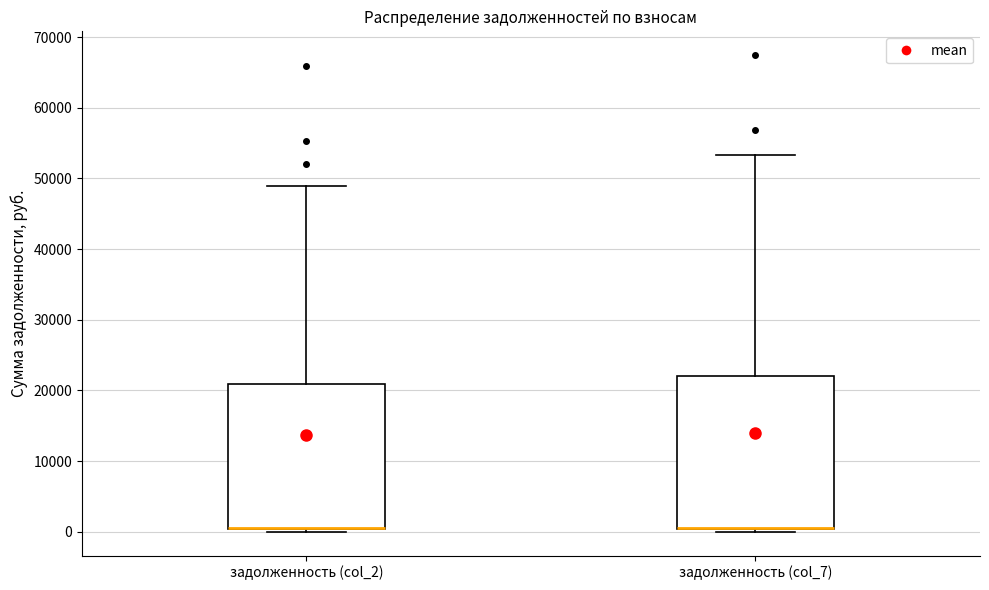

Reading left to right, transcribe this box plot: for each box, give where its median line is, the range the box spans, and where its two whiskers end, as read against the y-axis. The values are not printed on the chart, so give them approximately, as read against the axis.

задолженность (col_2): median 0 (drawn on the box's lower edge), box 0 to 21000, whiskers 0 (just below the box's lower edge) to 49000
задолженность (col_7): median 1000 (drawn on the box's lower edge), box 0 to 22000, whiskers 0 (just below the box's lower edge) to 53000